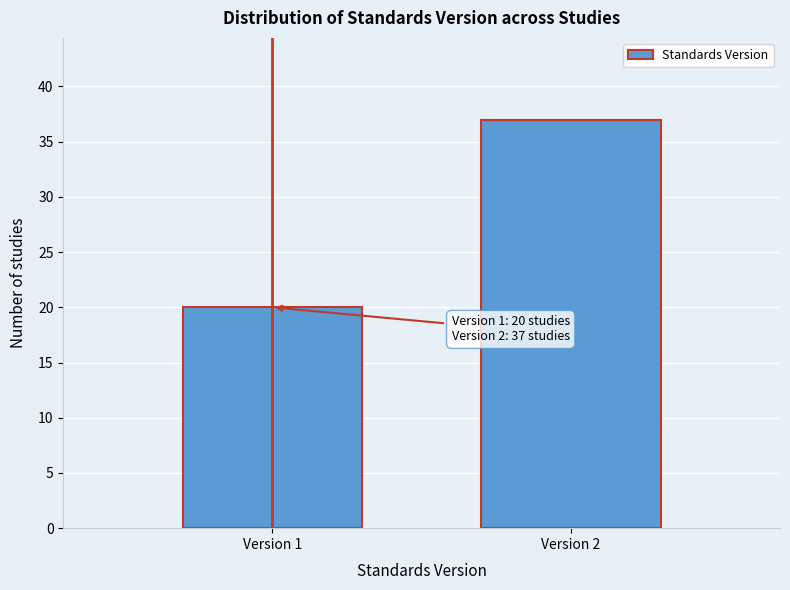

Reading right to left, extract all data points from this chart.

37	20